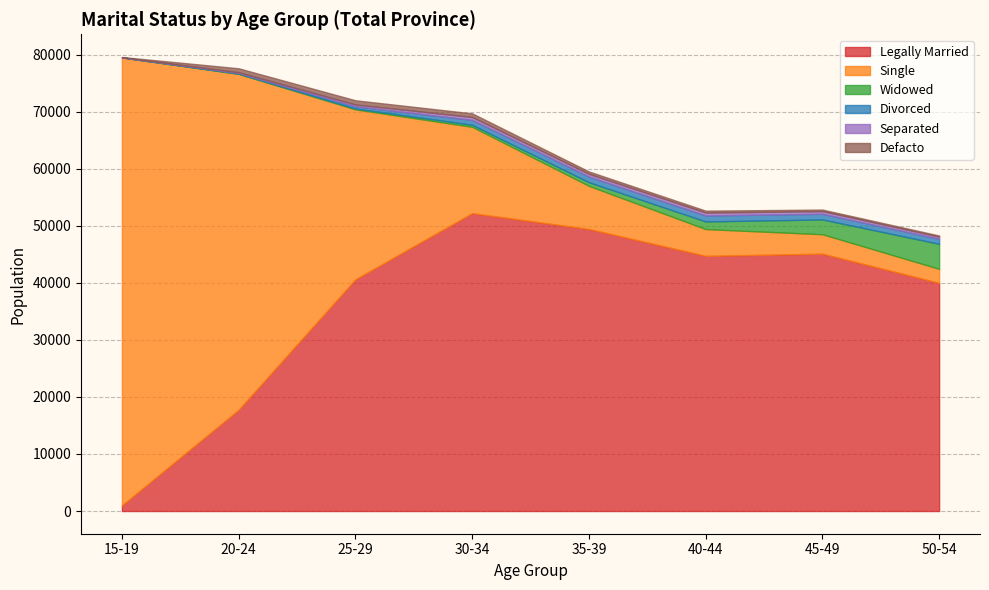

The value of Legally Married at 35-39 is 49438. True or false?

True